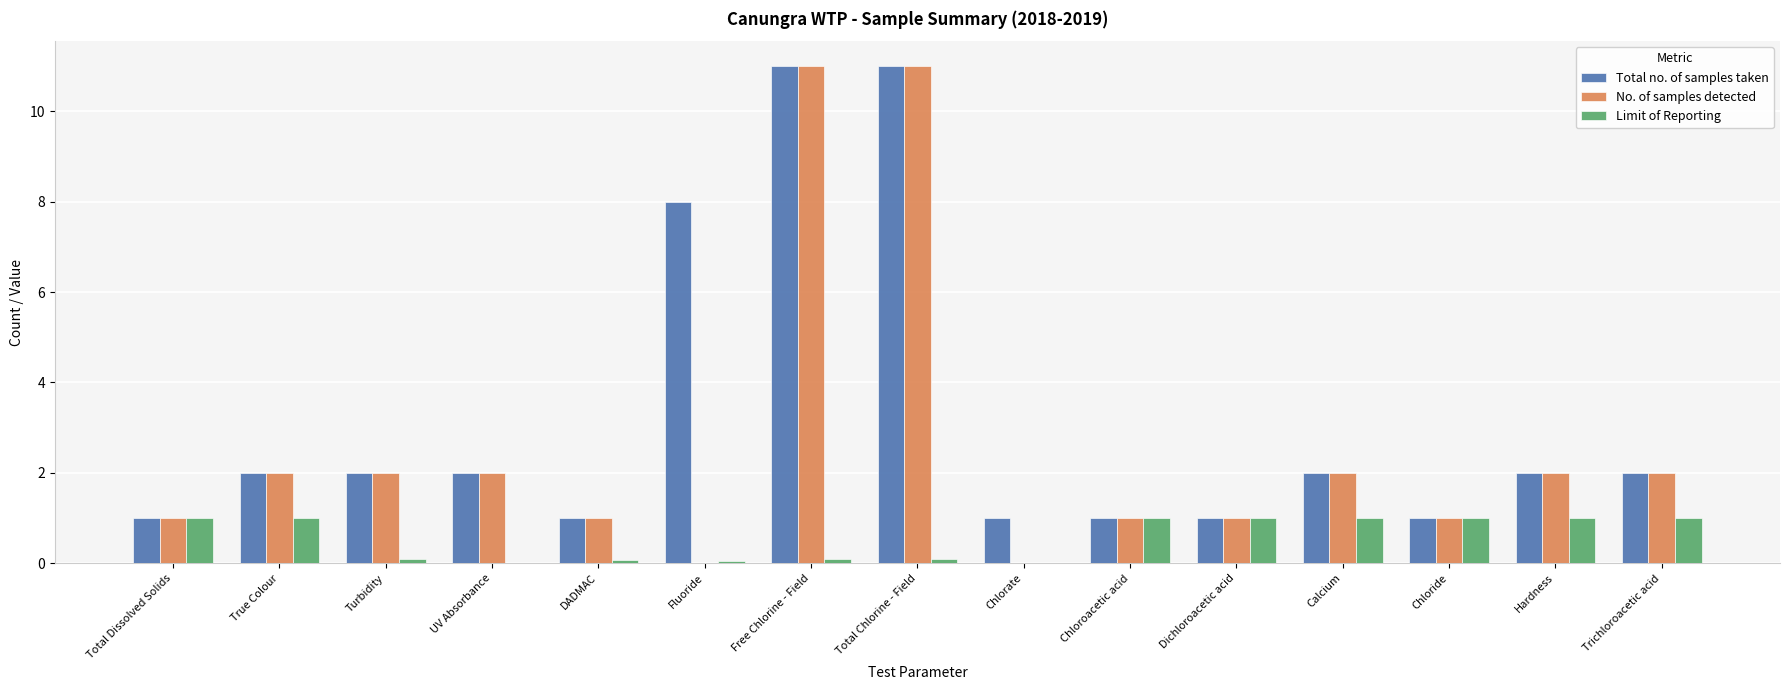

What are all the series names shown in the legend?

Total no. of samples taken, No. of samples detected, Limit of Reporting